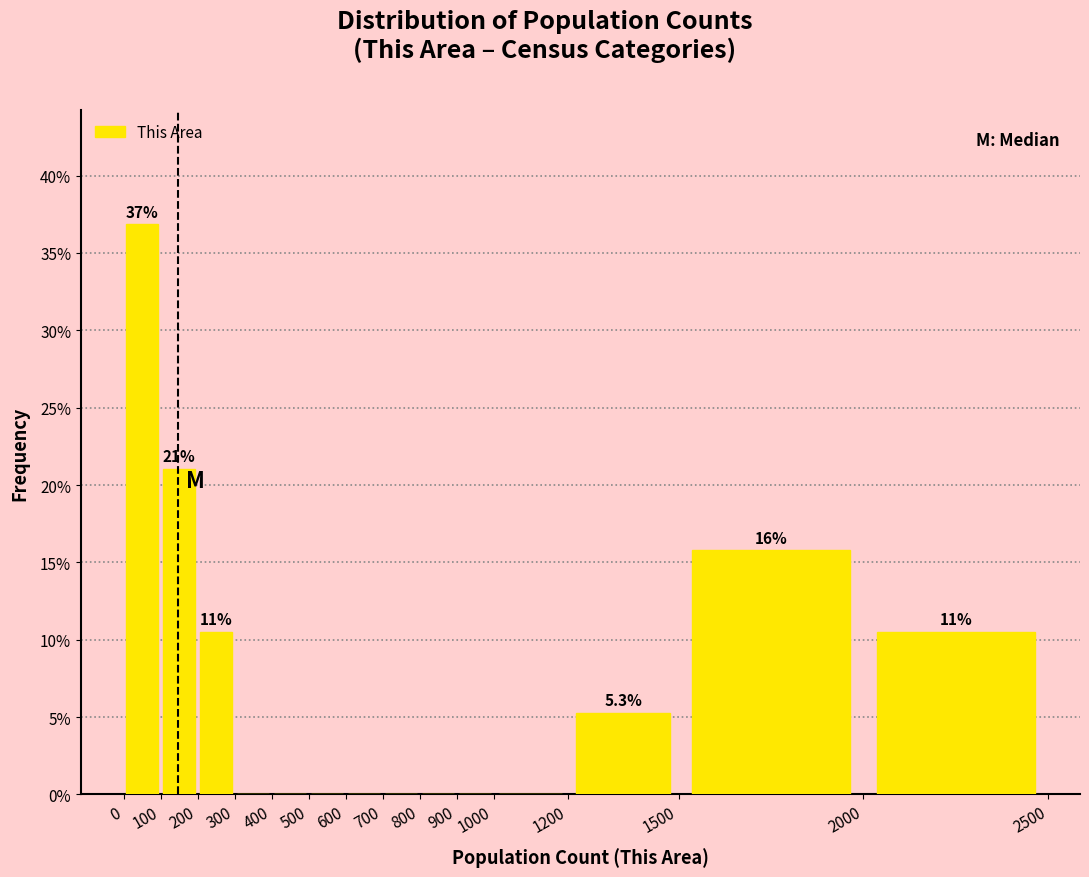

Over which range of the x-axis is the bar tallest?

0 to 100